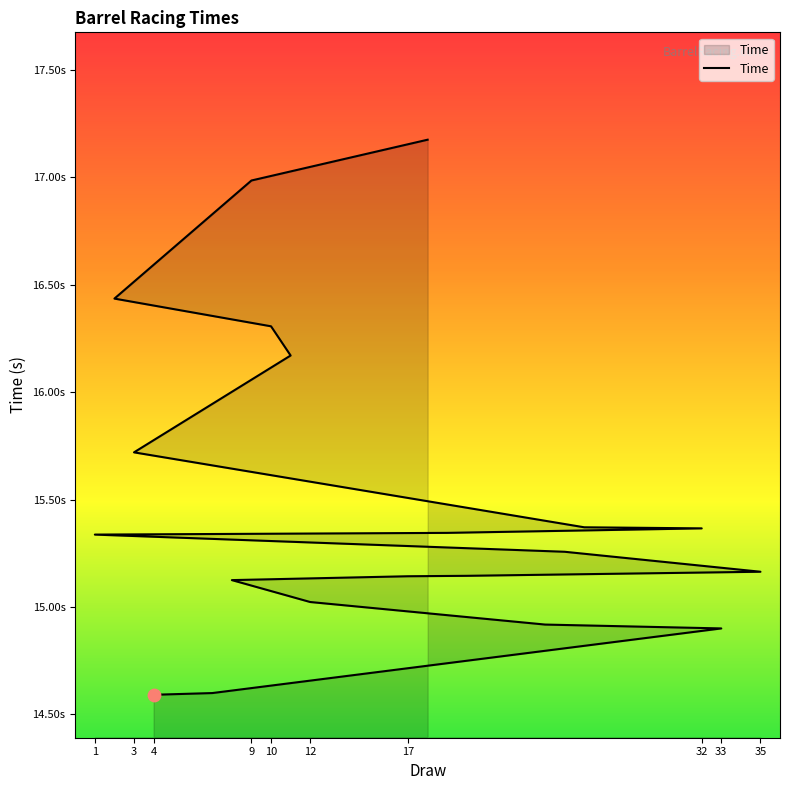

What is the change in value from 1 to 9?

+1.6